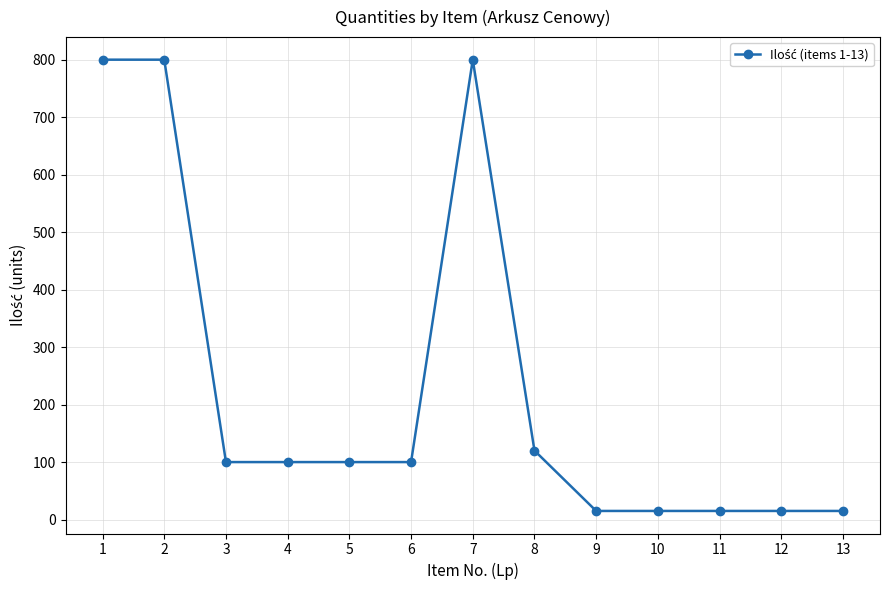

What is the change in value from 2 to 3?

-700